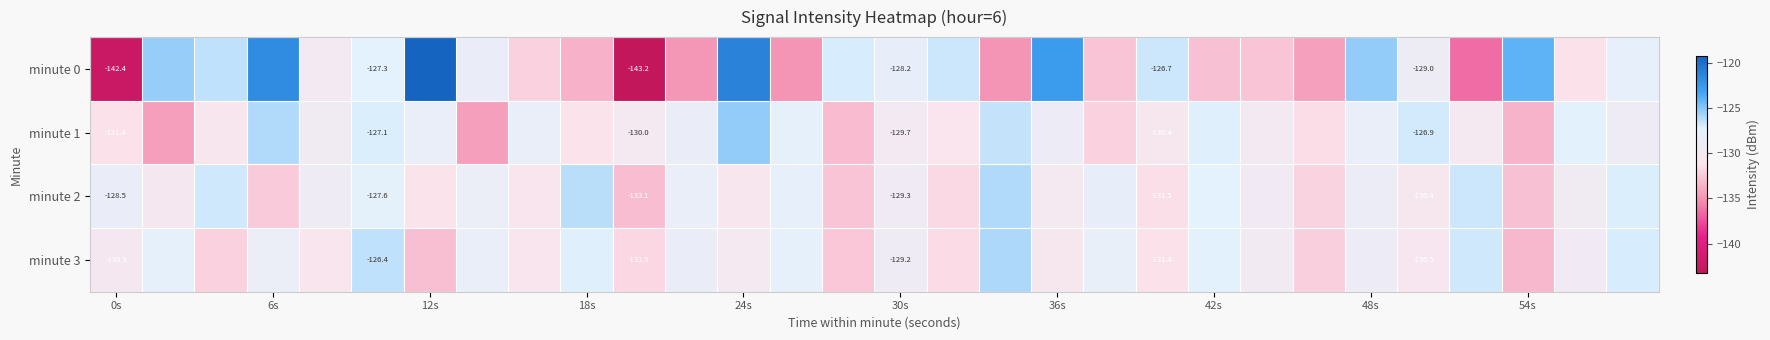

How many values in the minute 0 series are below -128?

17